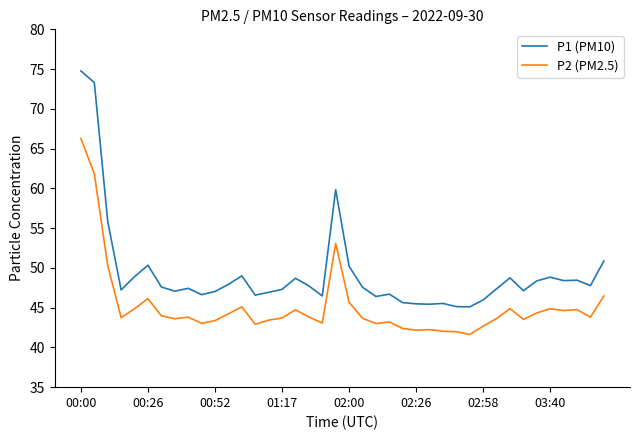

True or false: P1 (PM10) and P2 (PM2.5) cross at least once.

False